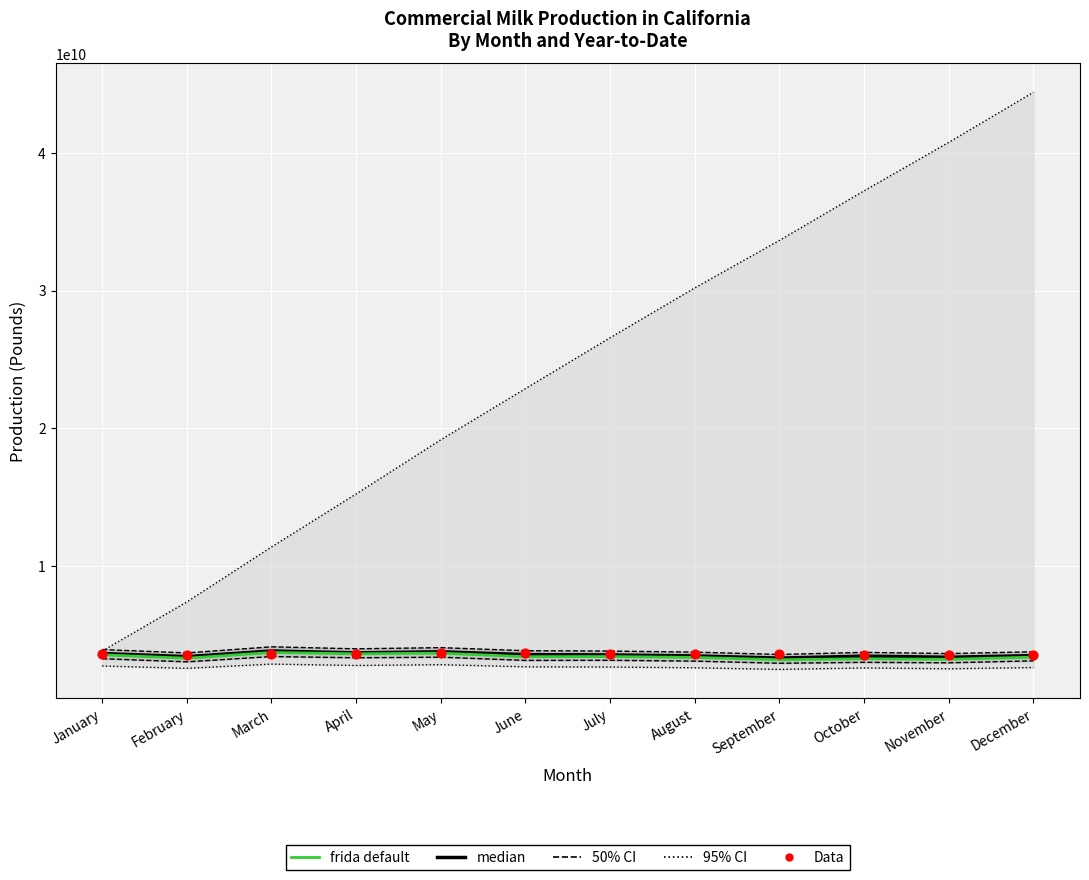

Is the value of frida default at July greater than the value of median at March?

No